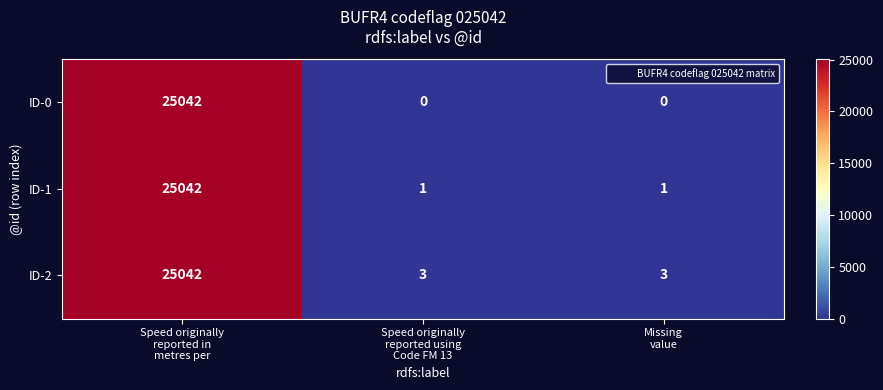

Count the number of categories in the chart.

3